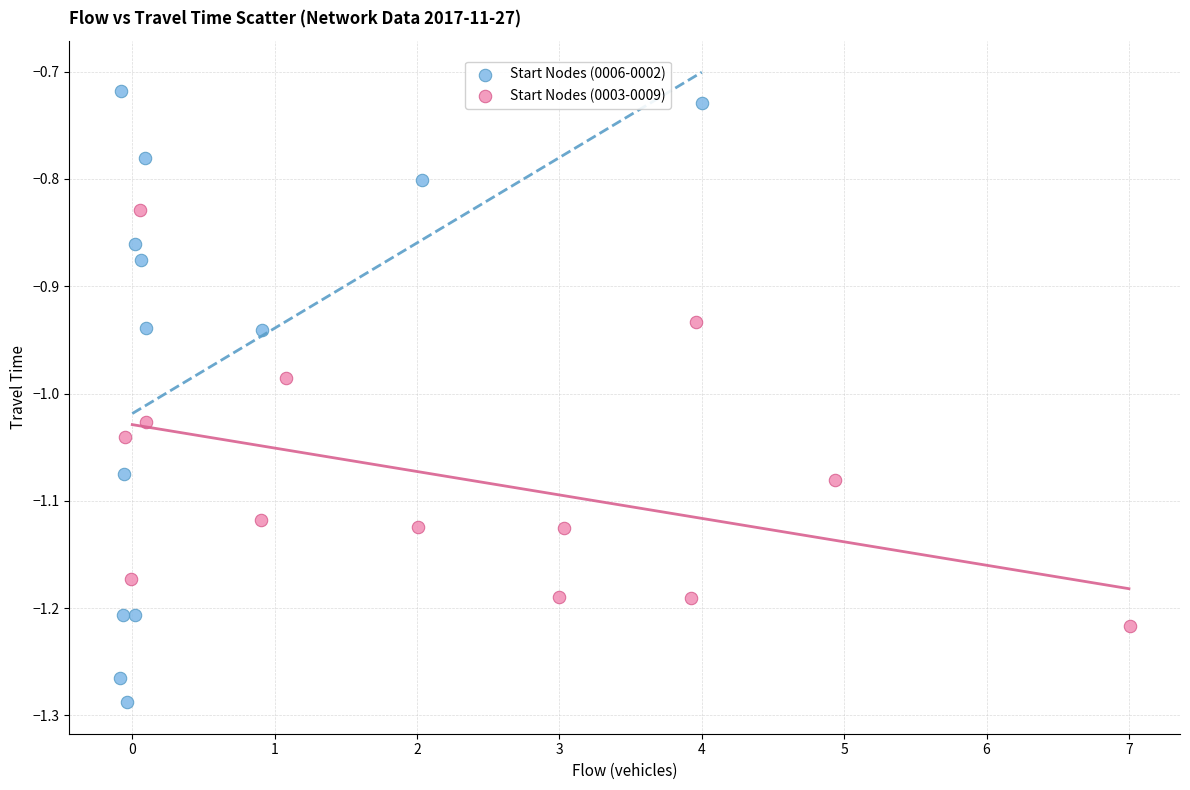

Which series has the widest spread of Y values?

Start Nodes (0006-0002)